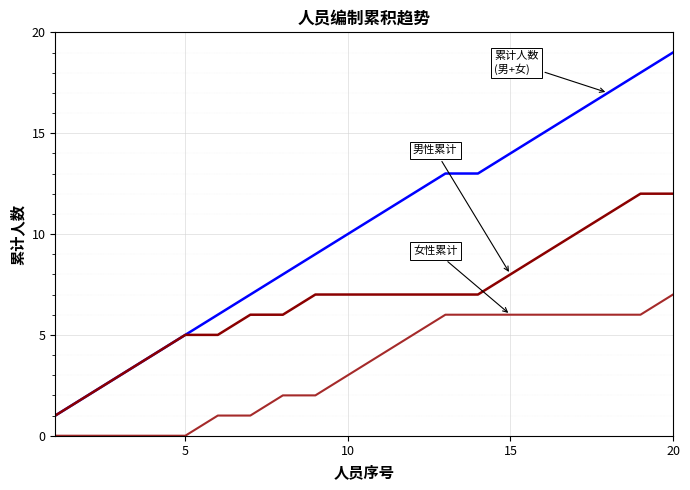

What is the maximum value shown in the chart?

19